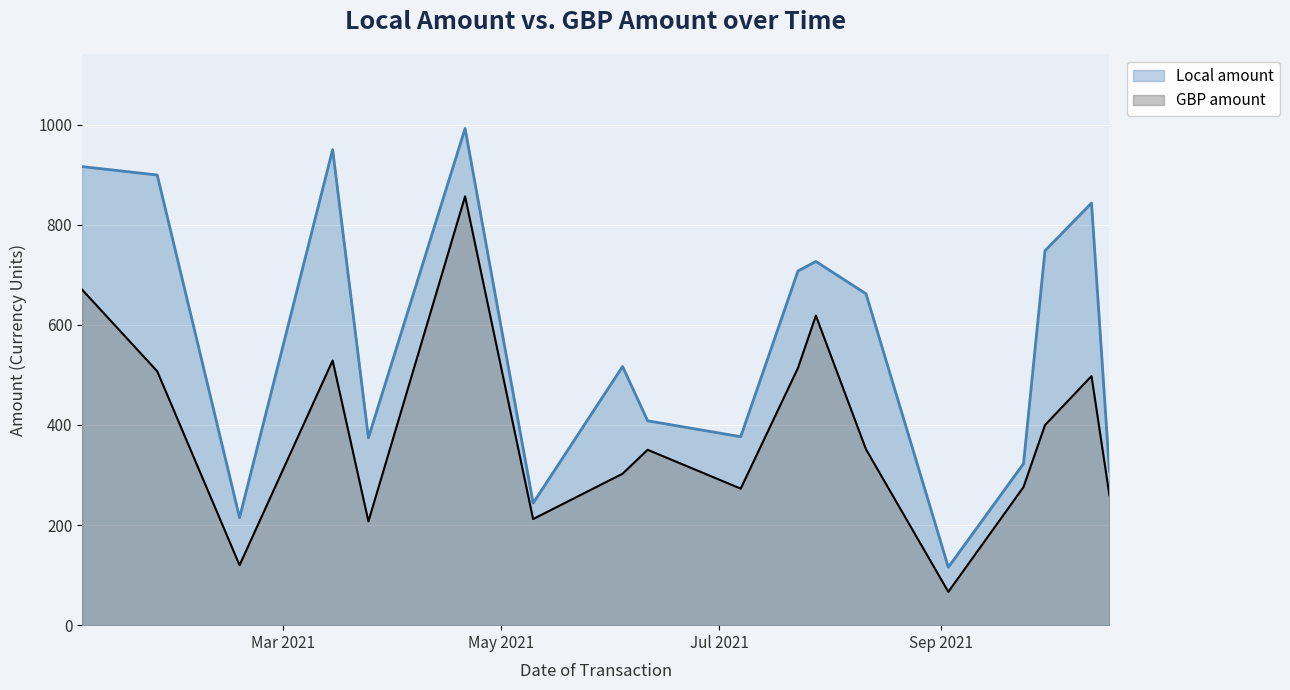

What is the sum of all GBP amount values?

7009.4